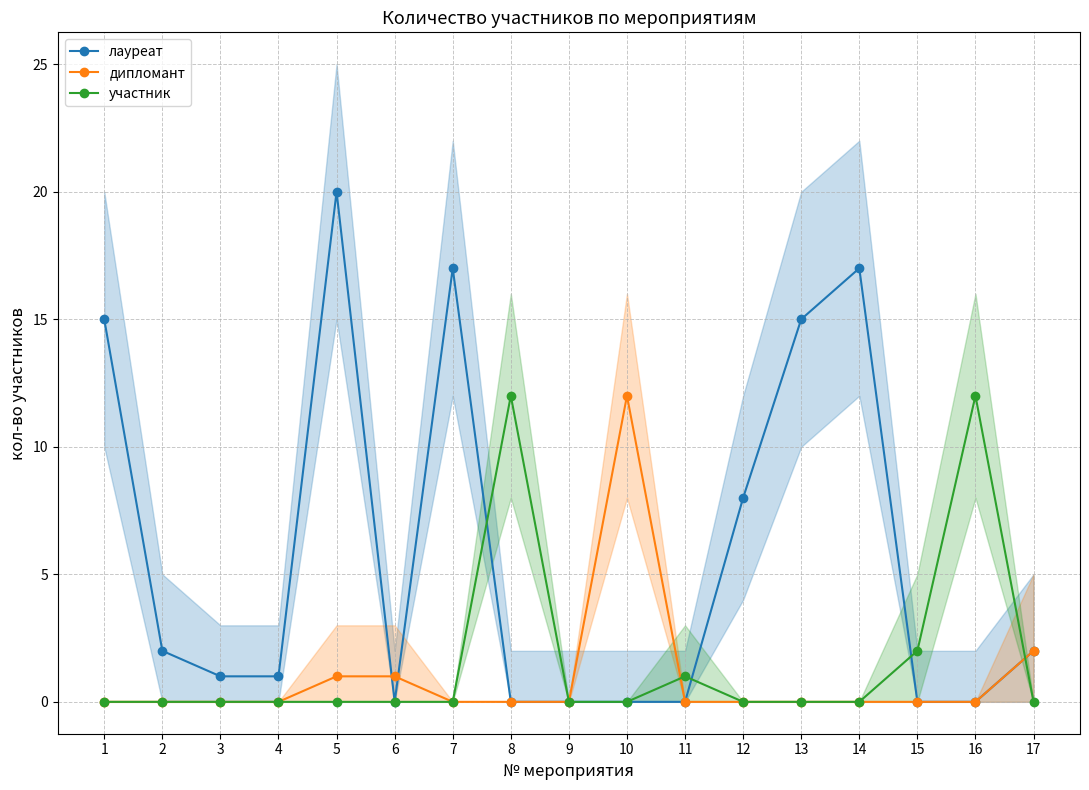

Rank the series at 1 from highest to lowest value.

лауреат, дипломант, участник